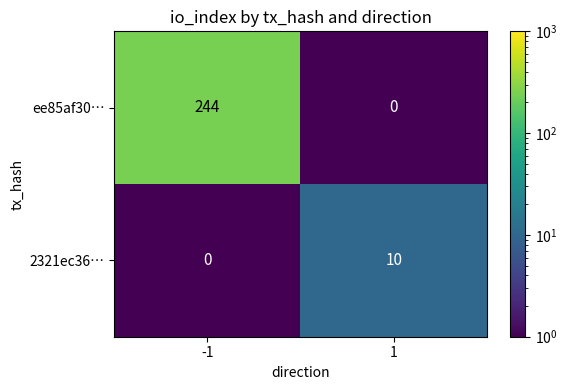

What is the total value across all series at 1?

10